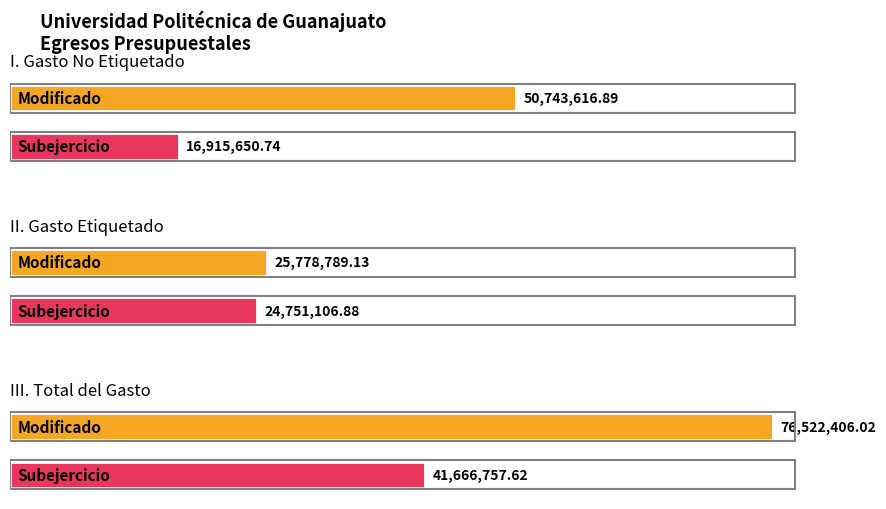

List the series in order of their peak value, lowest first.

Subejercicio, Modificado